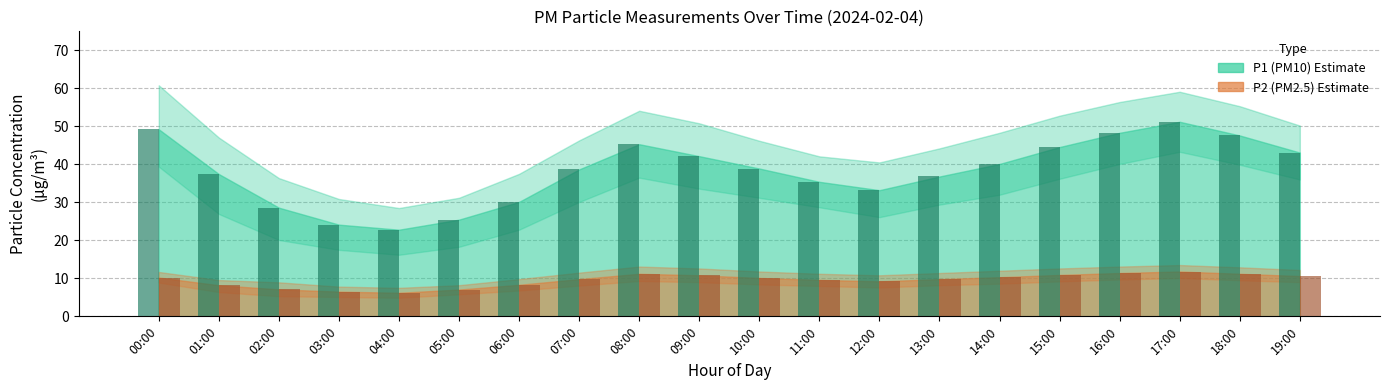

Which category has the highest value across all series?

17:00